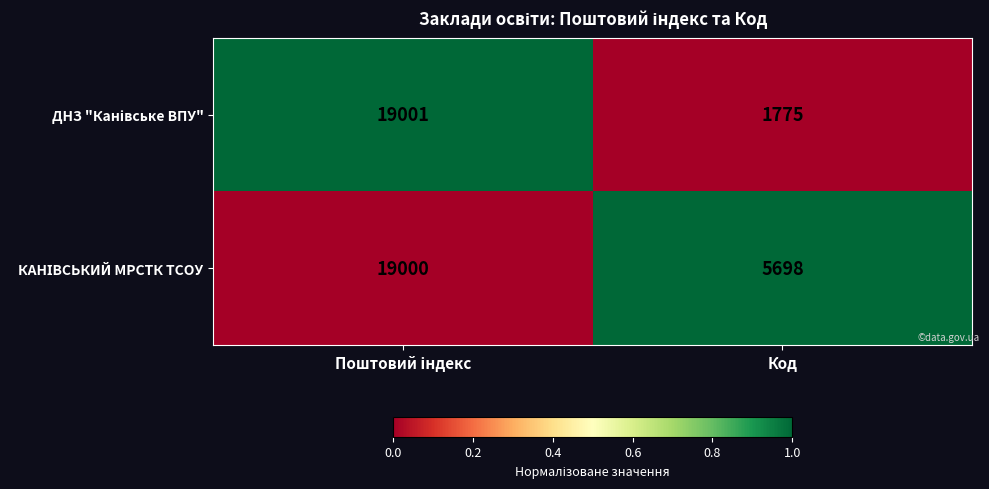

What is the maximum value shown in the chart?

19001